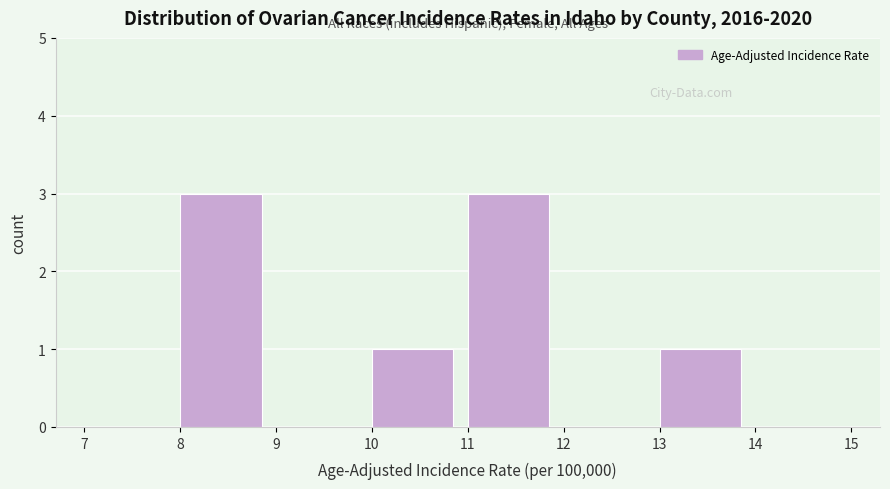

Reading left to right, list every bar in this chart as the range it spans on the x-axis followed by its height. The values are not printed on the chart, so give them approximately, as read against the axis.

7 to 8: 0
8 to 9: 3
9 to 10: 0
10 to 11: 1
11 to 12: 3
12 to 13: 0
13 to 14: 1
14 to 15: 0